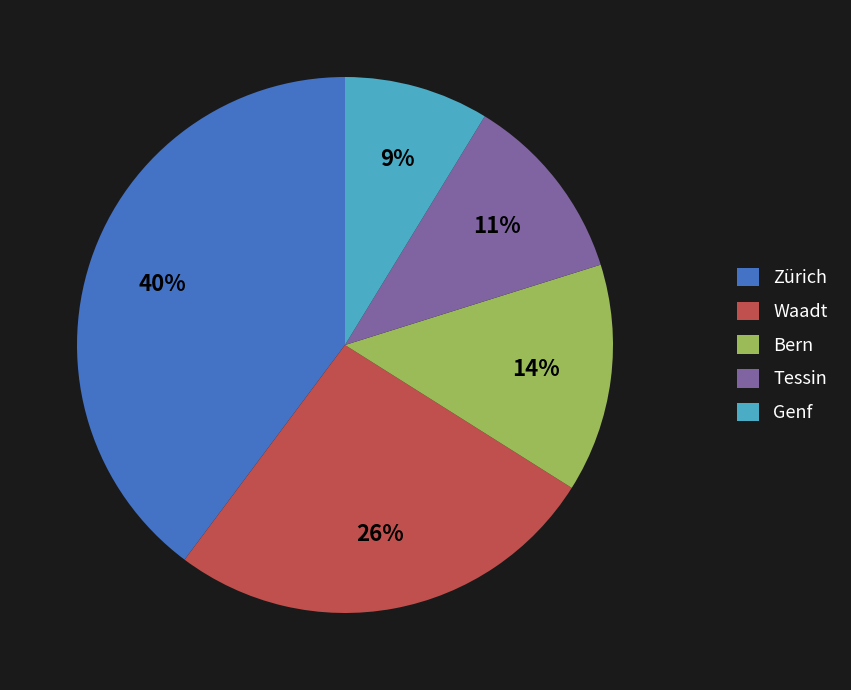

How many slices are in this pie chart?

5